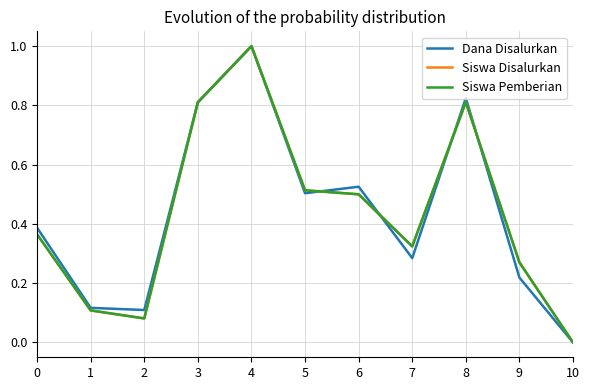

Between 8 and 9, which series saw the biggest shift?

Dana Disalurkan